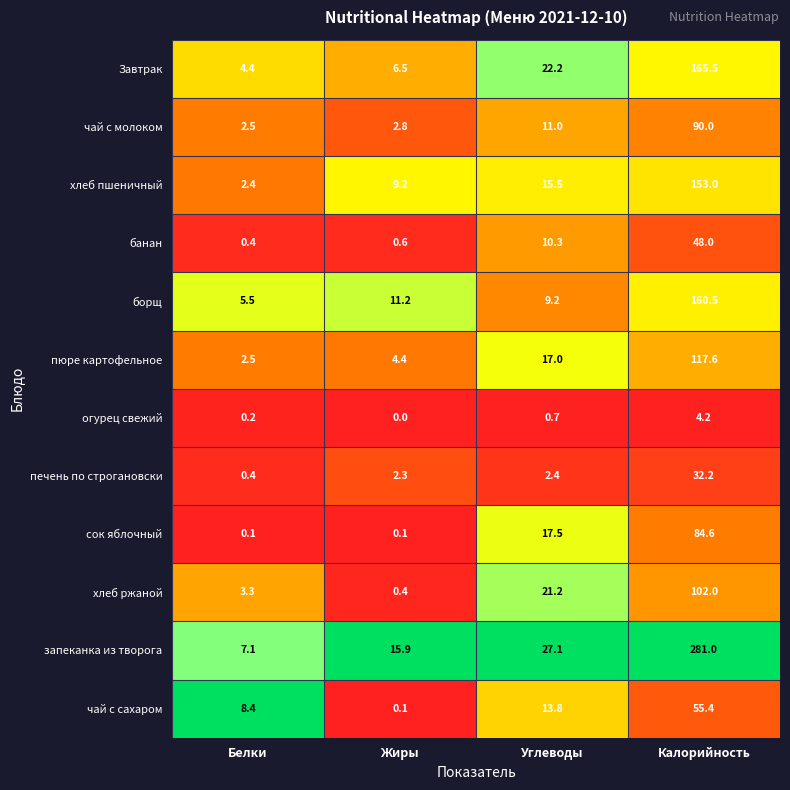

Which category has the highest value across all series?

Калорийность